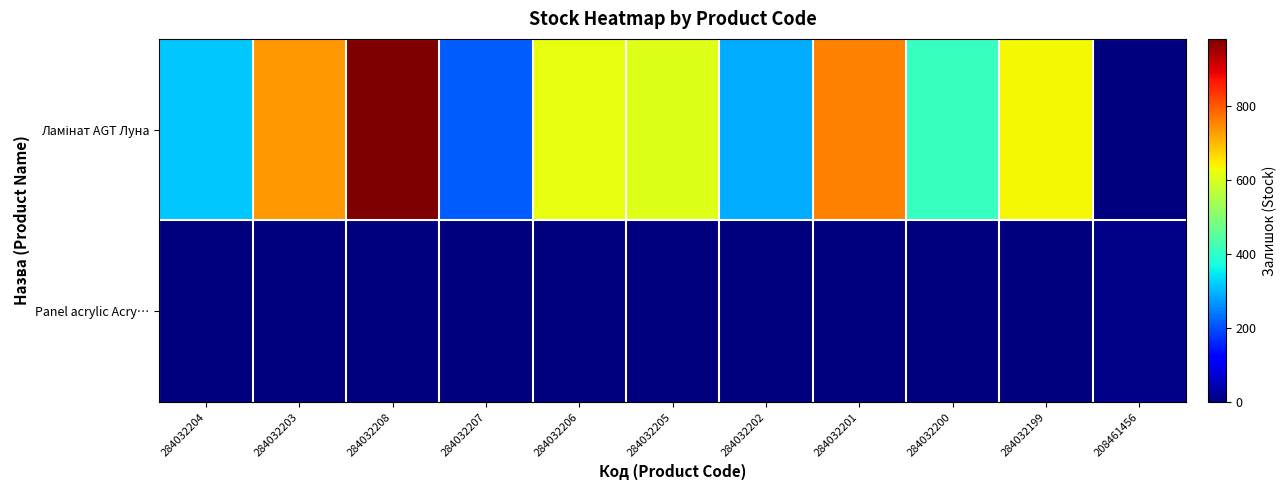

Which series has the largest range (max minus min)?

Ламінат AGT Луна